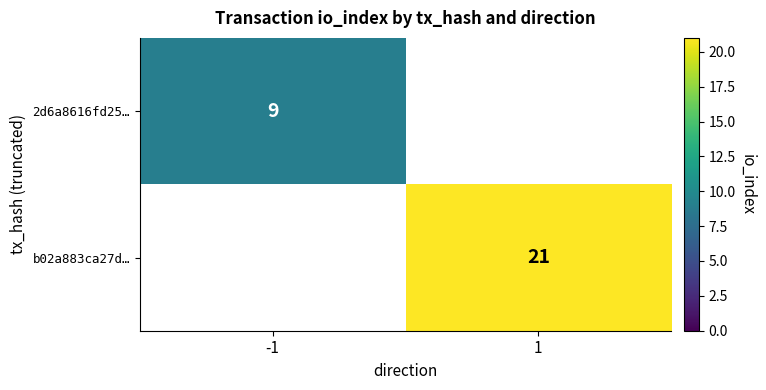

Count the number of data series in this chart.

2